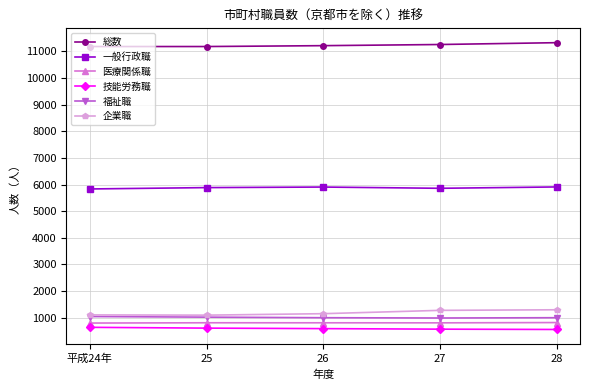

The value of 企業職 at 平成24年 is 467. True or false?

False